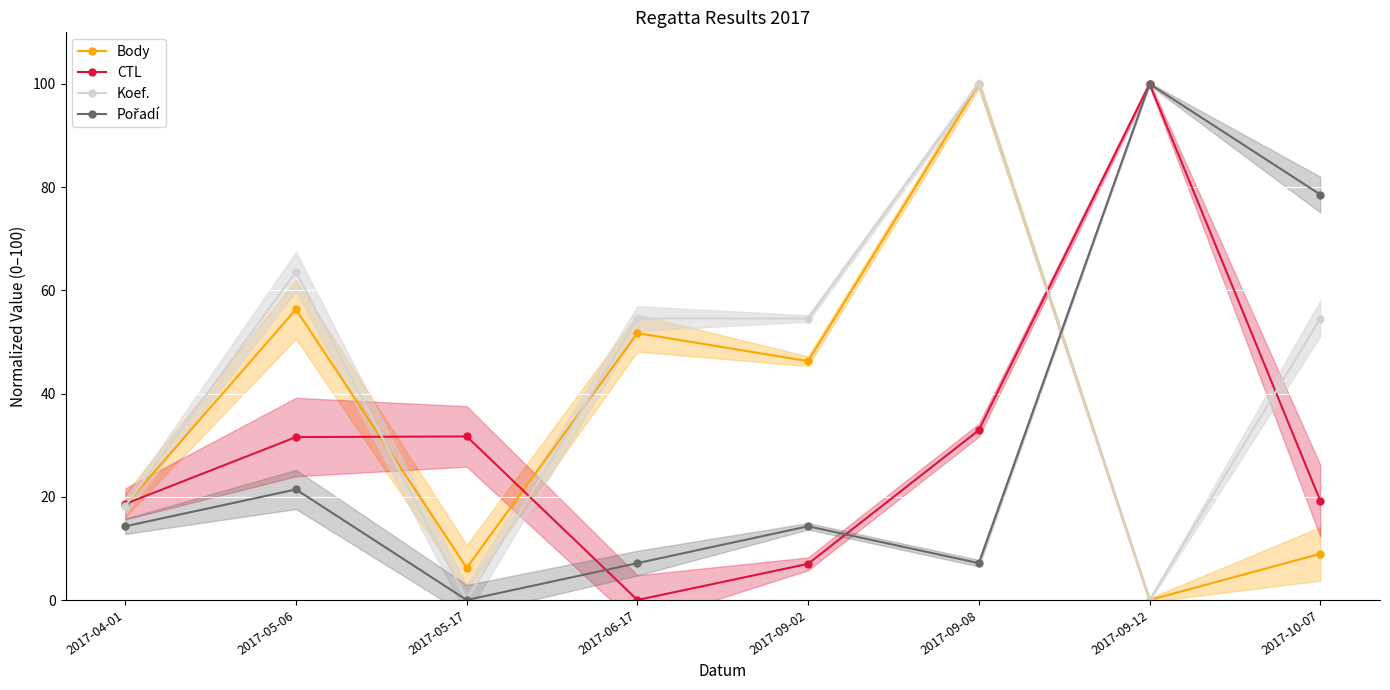

What is the average value of the CTL series?

30.1